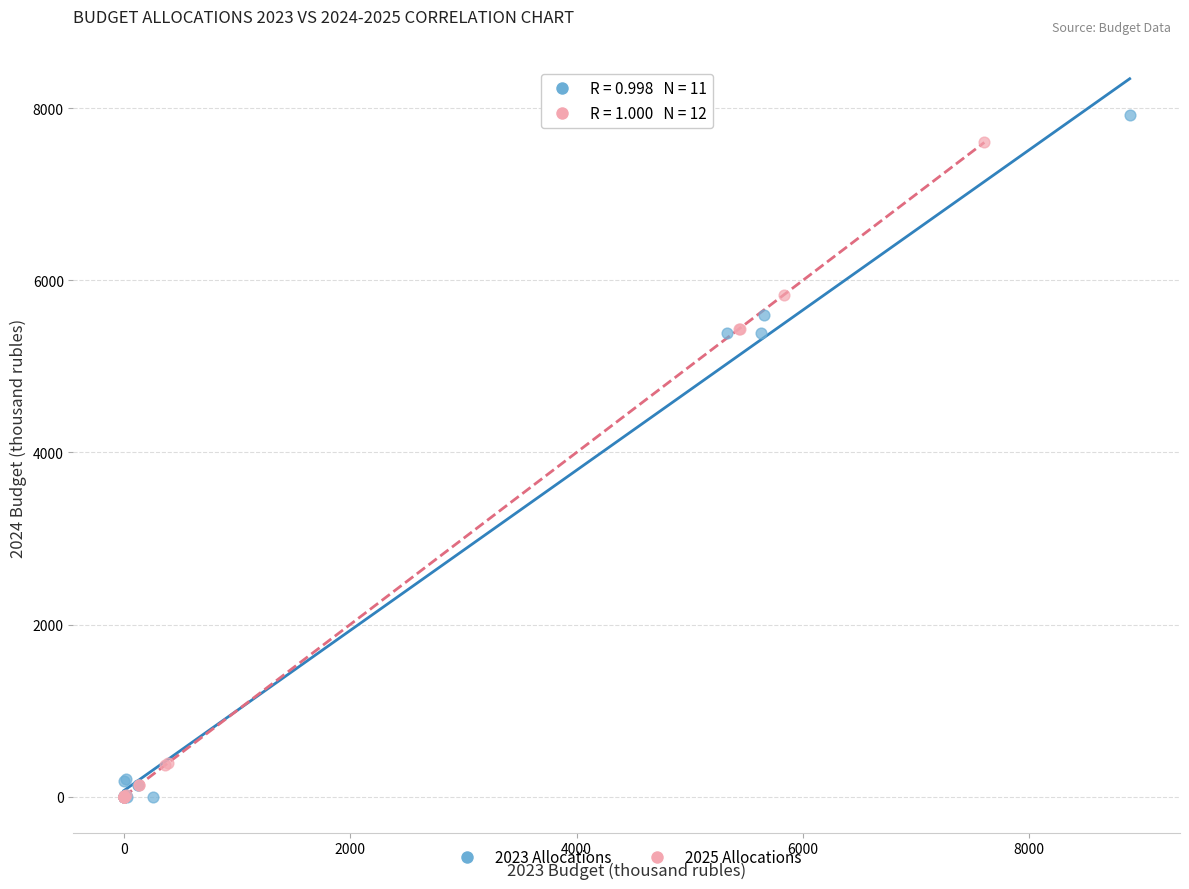

Which series has the widest spread of Y values?

2023 Allocations